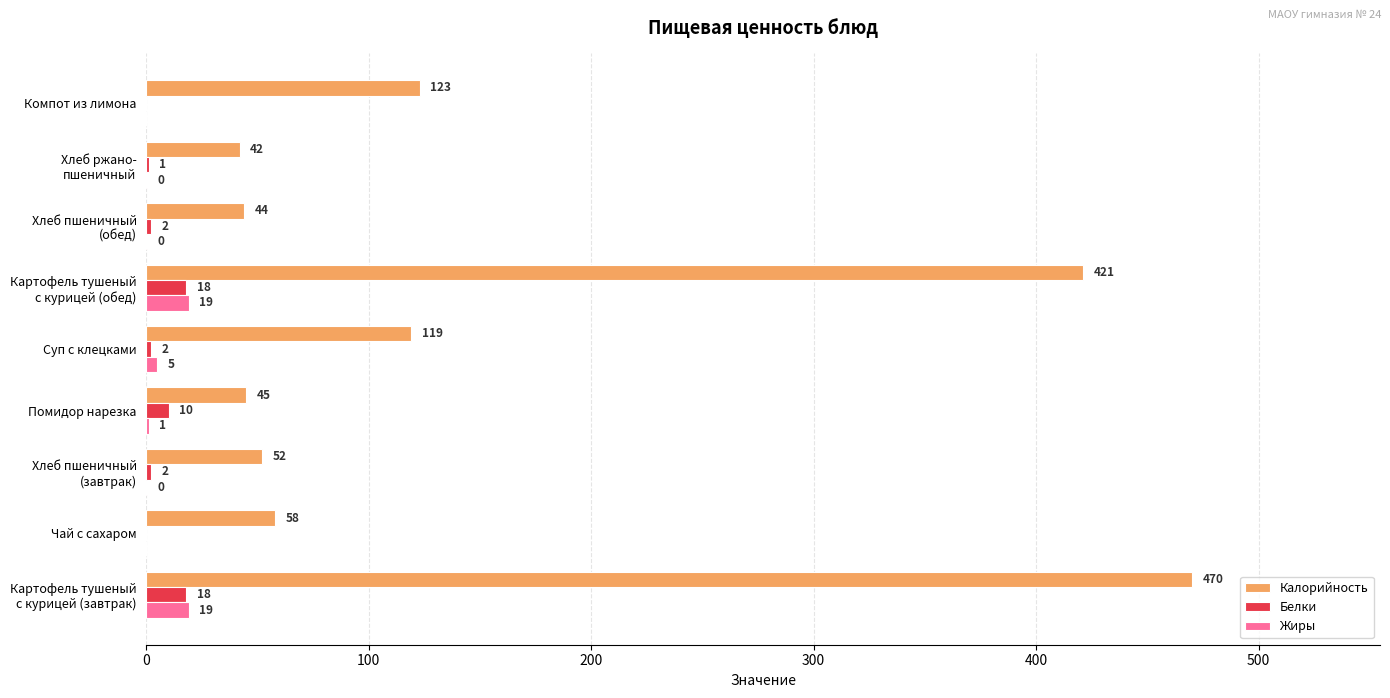

The Белки series shows 0.0 at Компот из лимона. True or false?

True